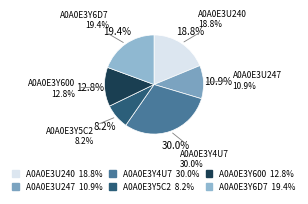

To the nearest percent, what portion does A0A0E3U247 represent?

11%